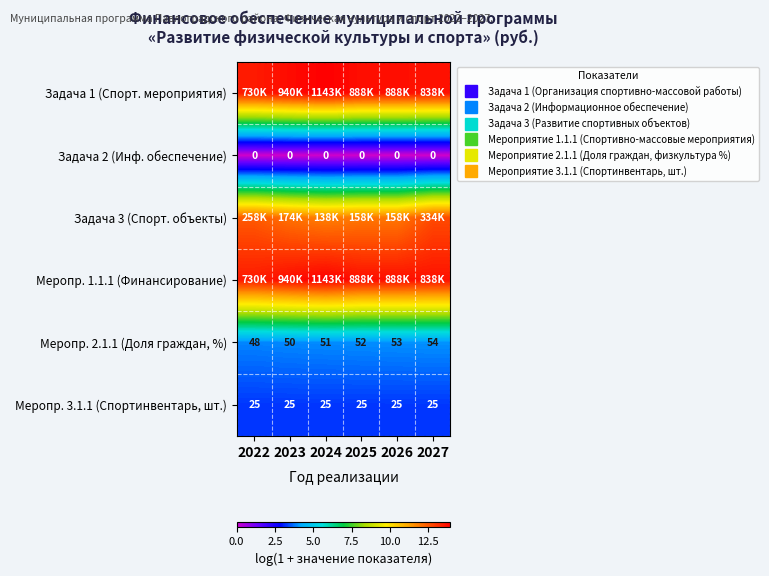

The Задача 1 (Спорт. мероприятия) series shows 5.4 at 2022. True or false?

False